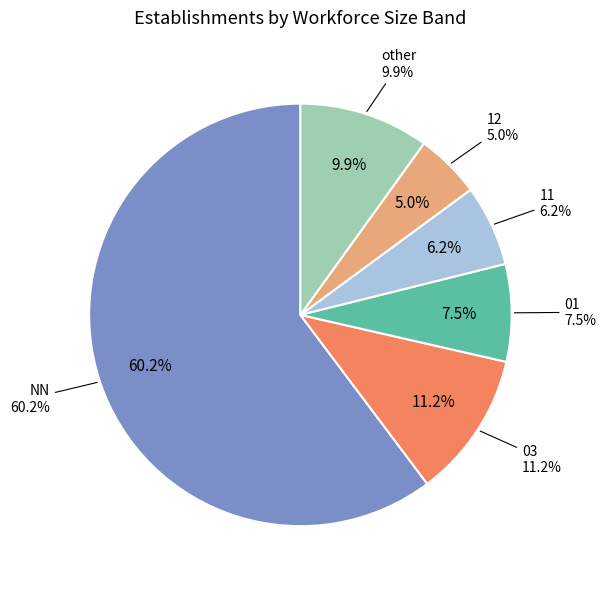

What percentage is the 03 slice, to the nearest percent?

11%